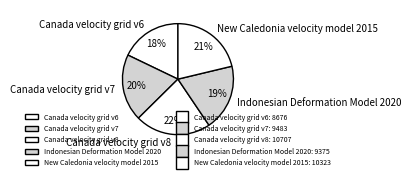

To the nearest percent, what is the average slice percentage?

20%